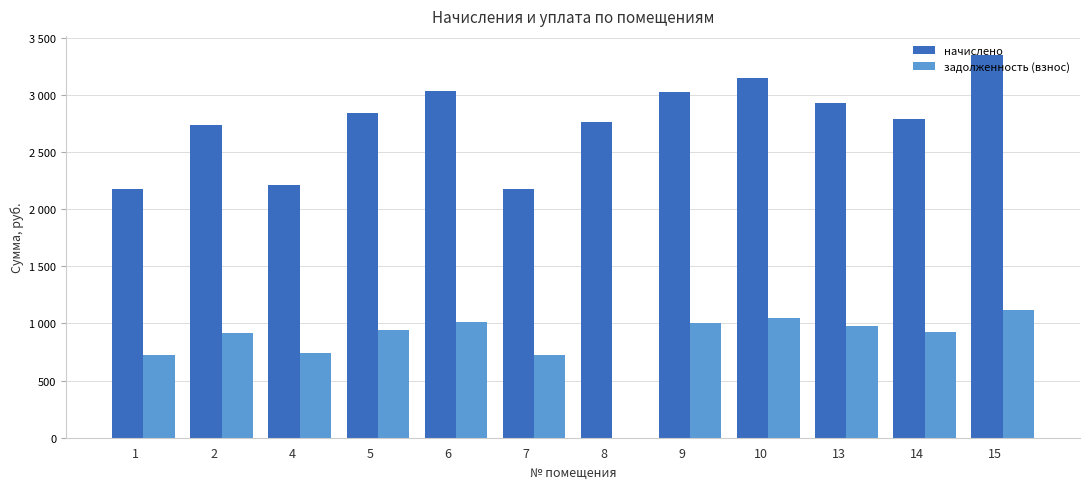

Reading right to left, extract all data points from this chart.

начислено: 3347.8	2787.4	2923.8	3148.7	3023.3	2765.2	2179.0	3030.7	2839.0	2212.2	2735.8	2171.6
задолженность (взнос): 1115.9	929.1	974.6	1049.6	1007.8	0.0	726.3	1010.2	946.3	737.4	911.9	723.7